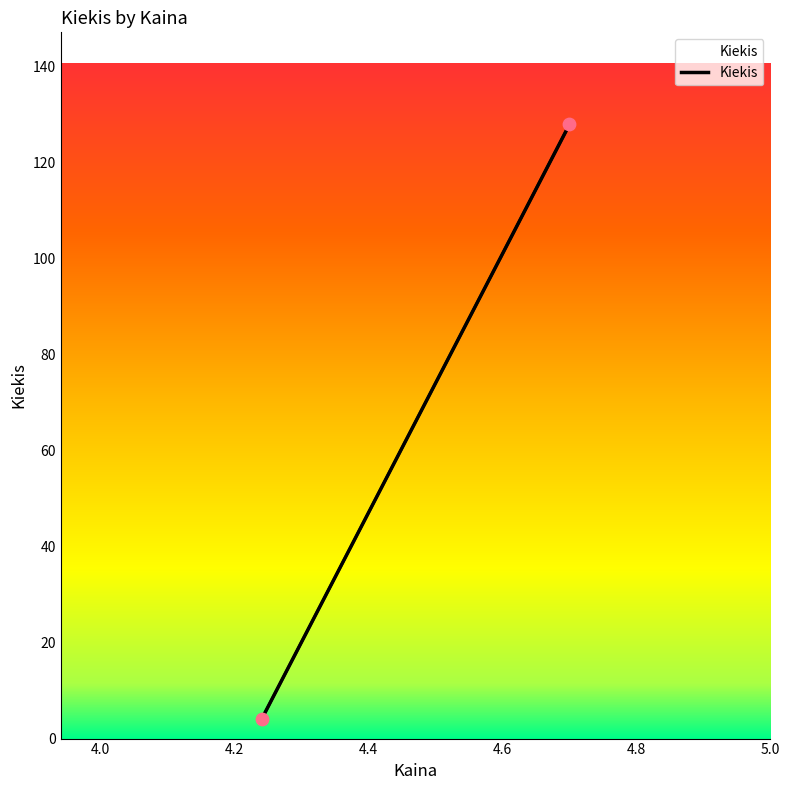

What is the average Y value?

66